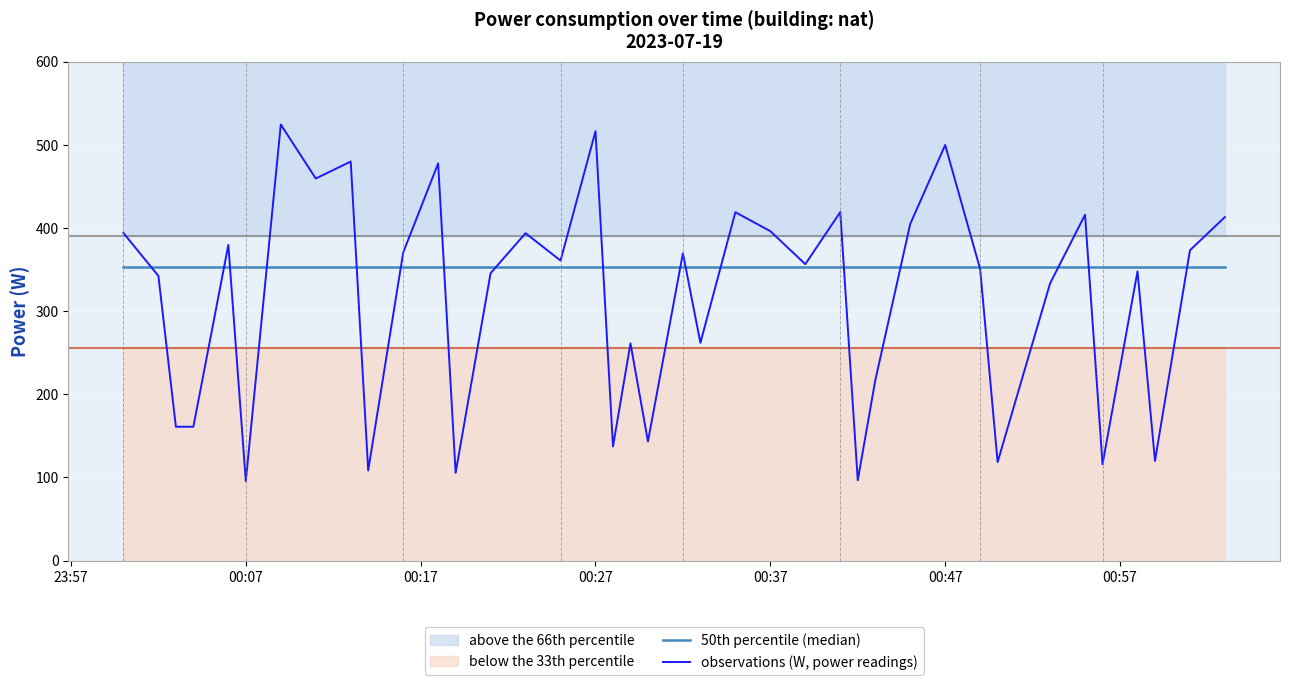

What is the maximum value shown in the chart?

524.4